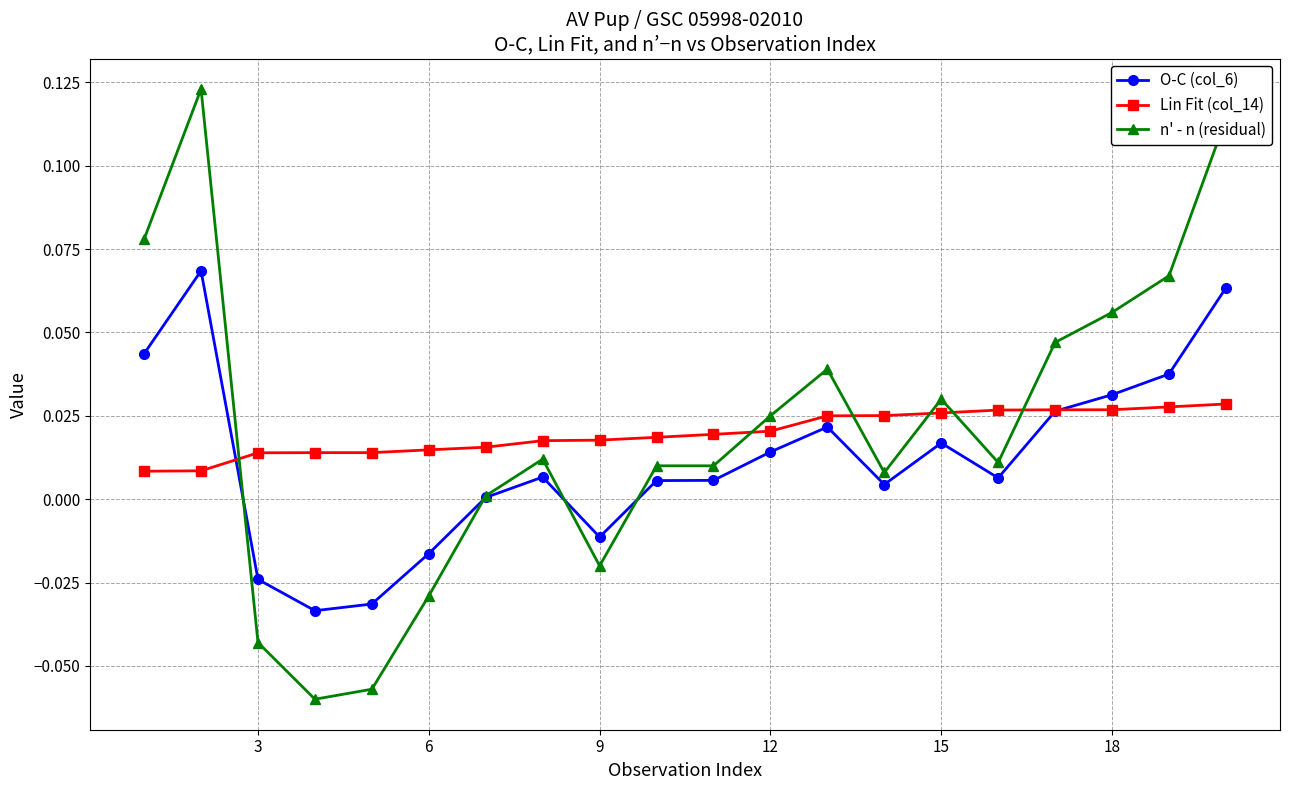

Rank the series by their maximum value, from highest to lowest.

n' - n (residual), O-C (col_6), Lin Fit (col_14)